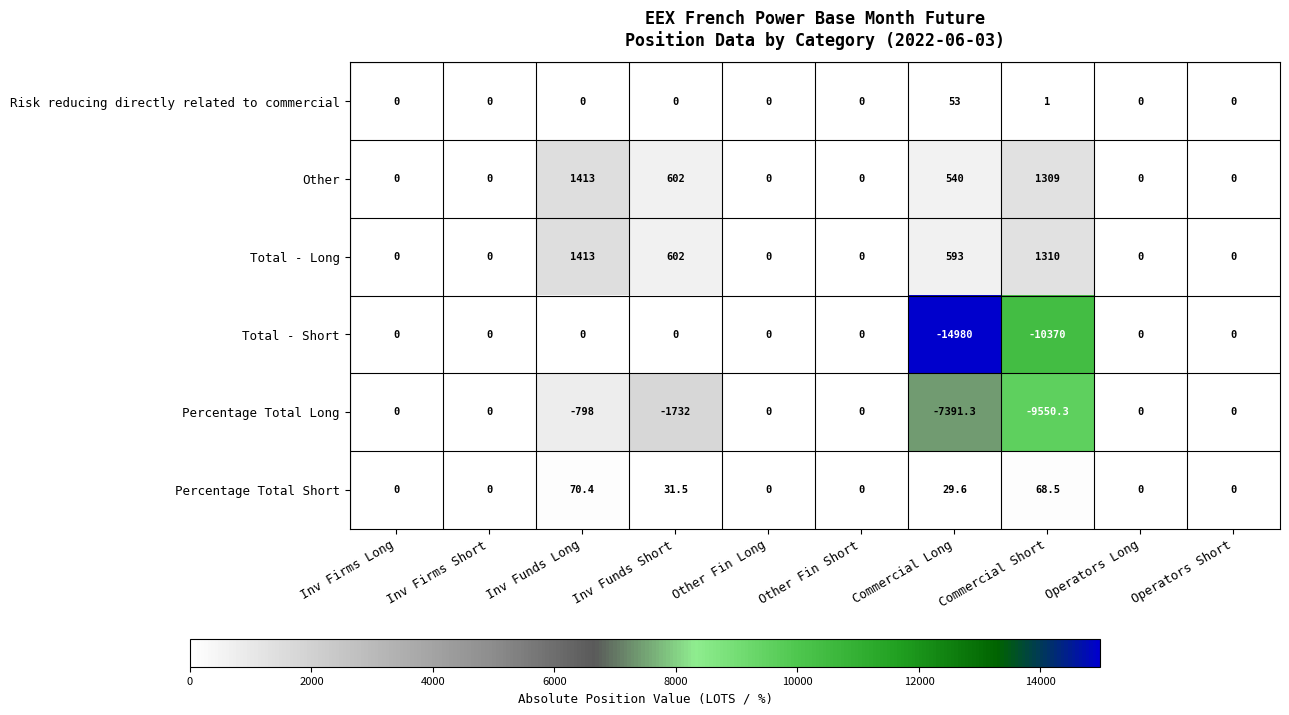

What is the maximum value shown in the chart?

1413.0